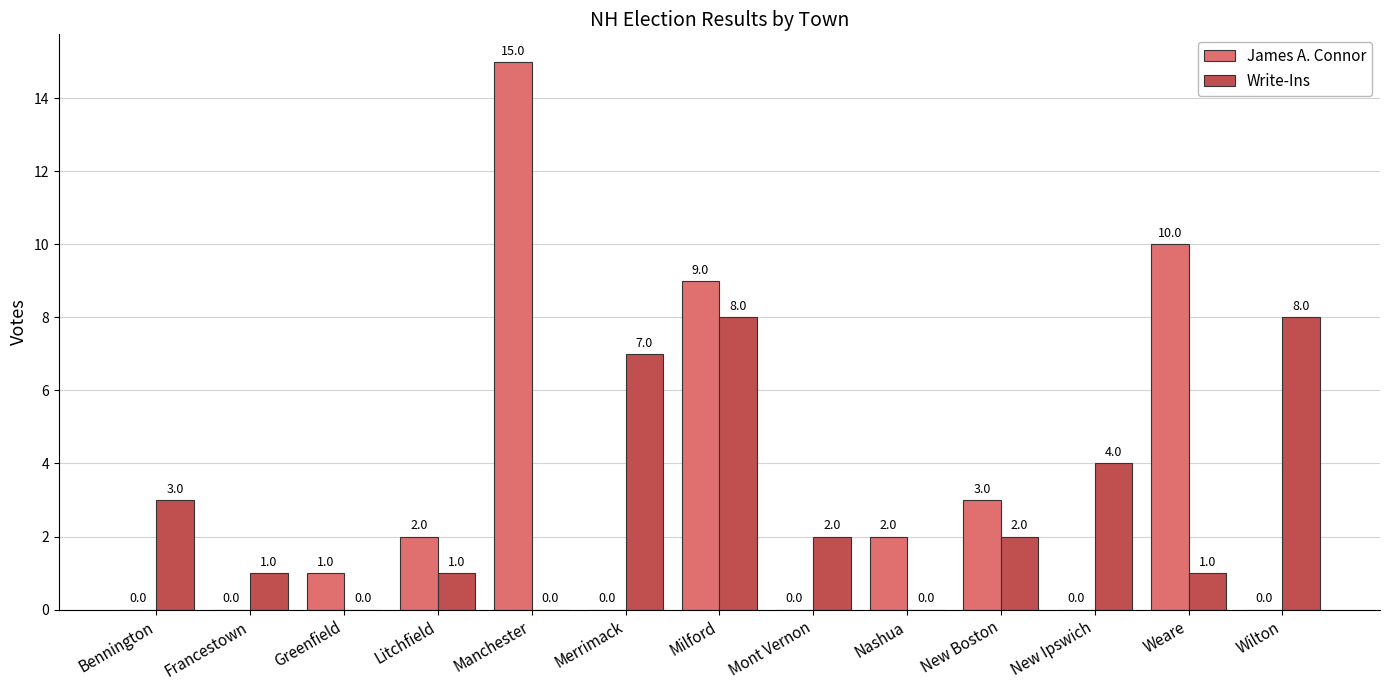

What is the maximum value for James A. Connor?

15